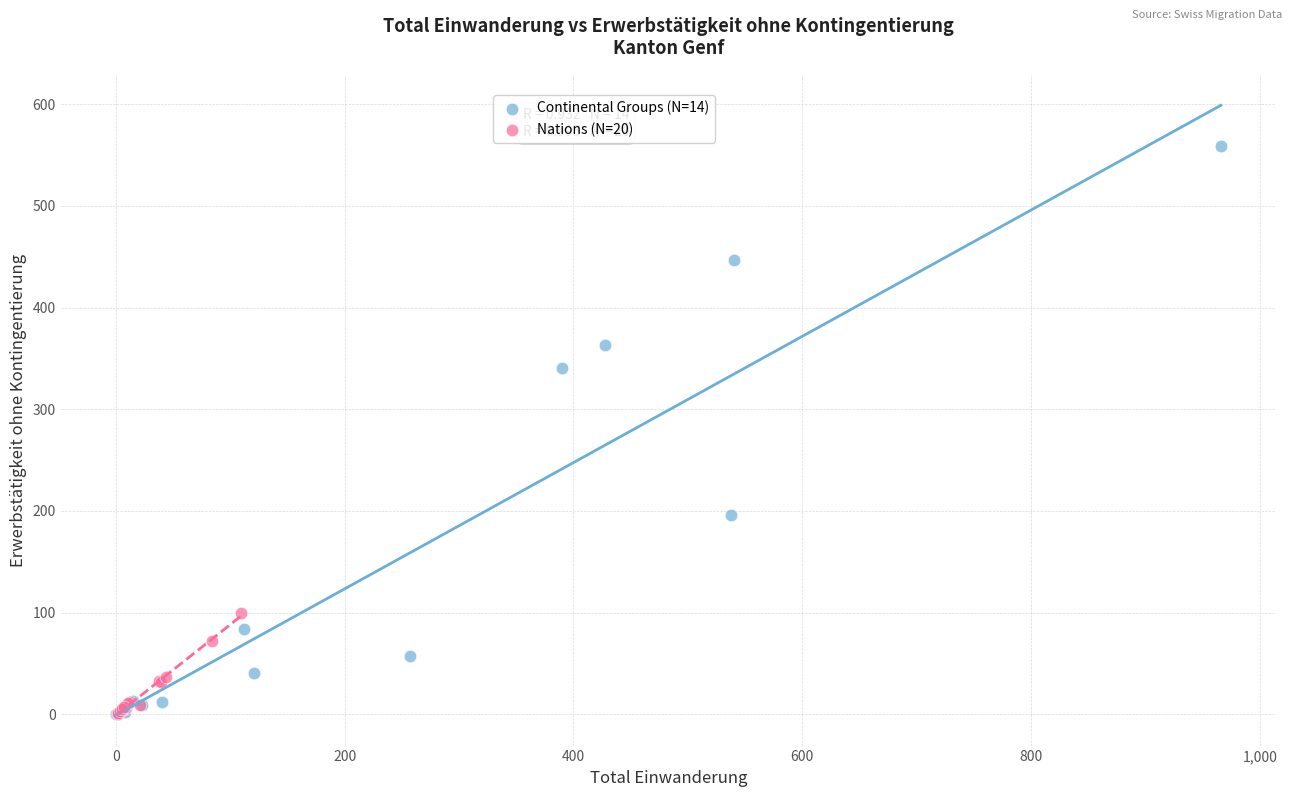

Which series has the widest spread of Y values?

Continental Groups (N=14)